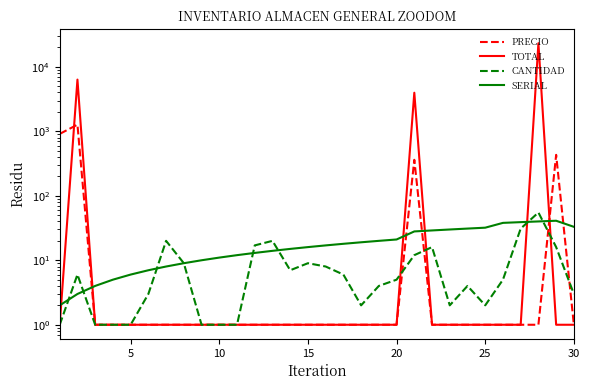

Reading left to right, what are all the values shown in this chart?

PRECIO: 911	1267	1	1	1	1	1	1	1	1	1	1	1	1	1	1	1	1	1	1	361	1	1	1	1	1	1	1	431	1
TOTAL: 1	6331	1	1	1	1	1	1	1	1	1	1	1	1	1	1	1	1	1	1	3961	1	1	1	1	1	1	23221	1	1
CANTIDAD: 1	6	1	1	1	3	20	9	1	1	1	17	20	7	9	8	6	2	4	5	12	16	2	4	2	5	31	55	16	3
SERIAL: 2	3	4	5	6	7	8	9	10	11	12	13	14	15	16	17	18	19	20	21	28	29	30	31	32	38	39	40	41	33